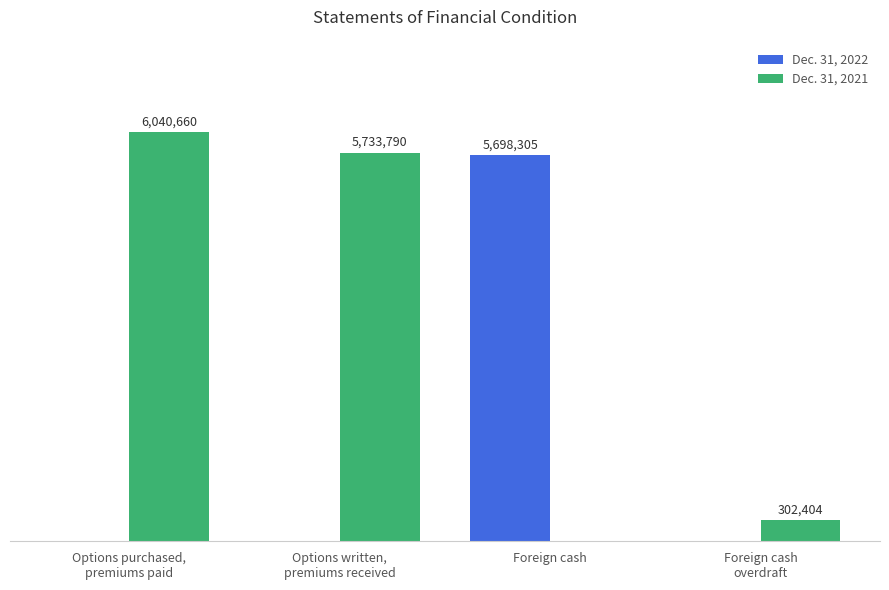

What are all the series names shown in the legend?

Dec. 31, 2022, Dec. 31, 2021